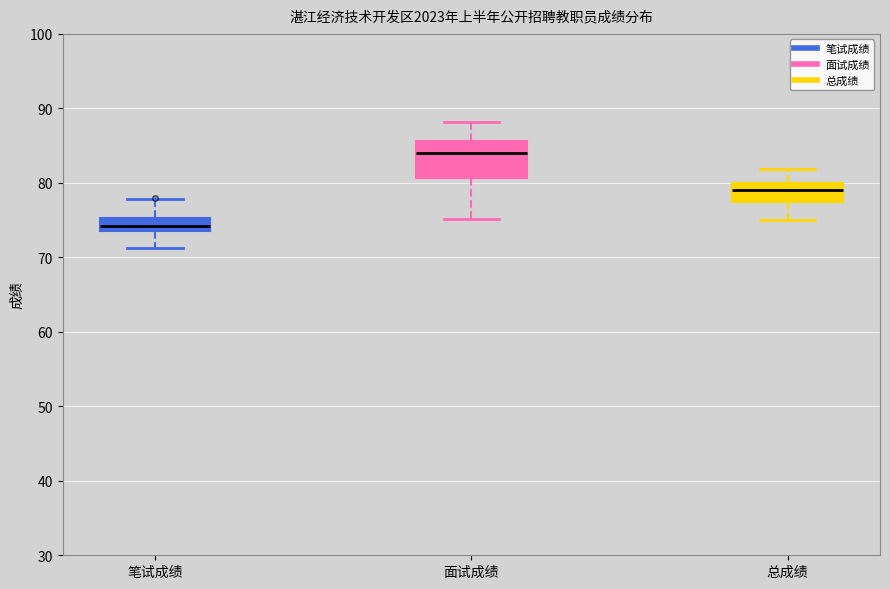

Reading left to right, read every box against the y-axis: the position of its median line, the range the box covers, and the ends of its whiskers. The values are not printed on the chart, so give them approximately, as read against the axis.

笔试成绩: median 74 (inside the box), box 74 to 75, whiskers 71 to 78
面试成绩: median 84, box 81 to 86, whiskers 75 to 88
总成绩: median 79, box 77 to 80, whiskers 75 to 82